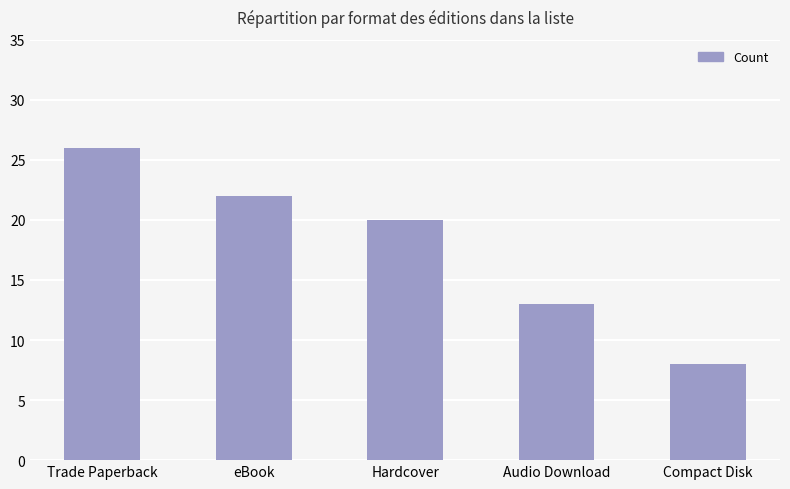

What is the label of the 3rd bar from the right?

Hardcover